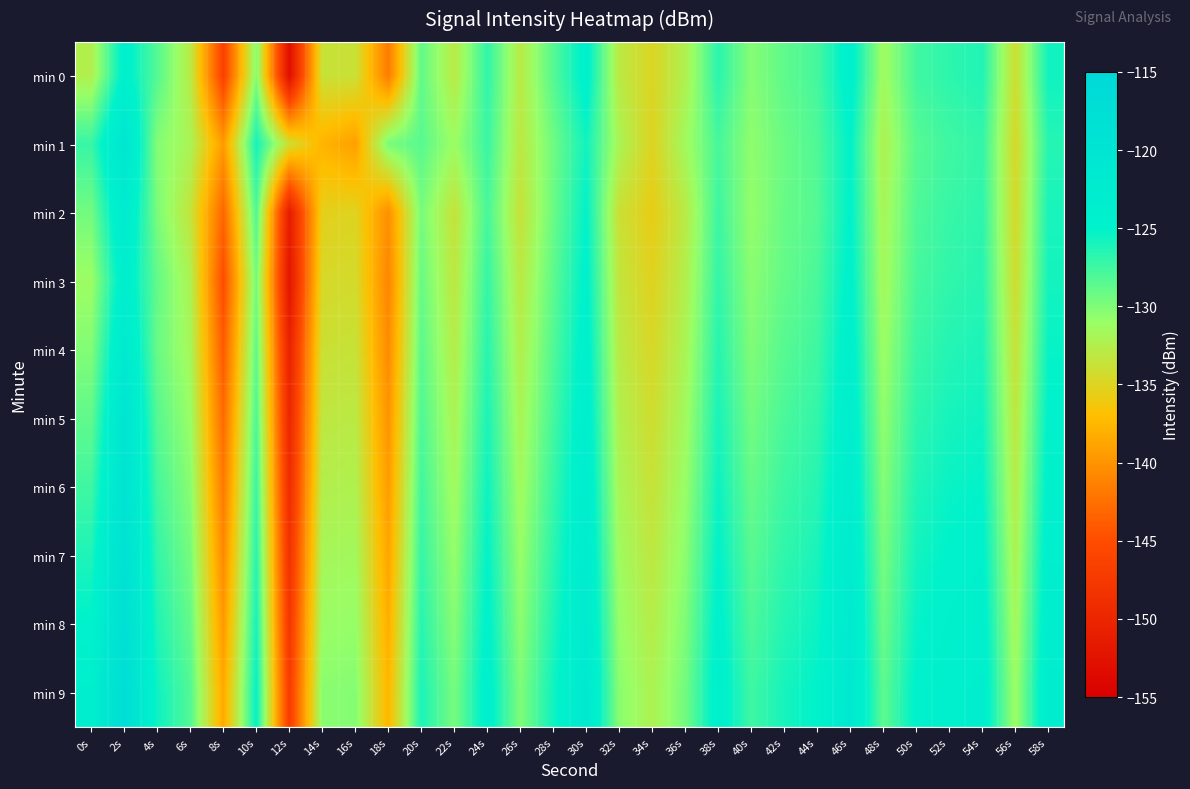

Rank the series at 14s from lowest to highest value.

min 1, min 2, min 3, min 4, min 0, min 5, min 6, min 7, min 8, min 9